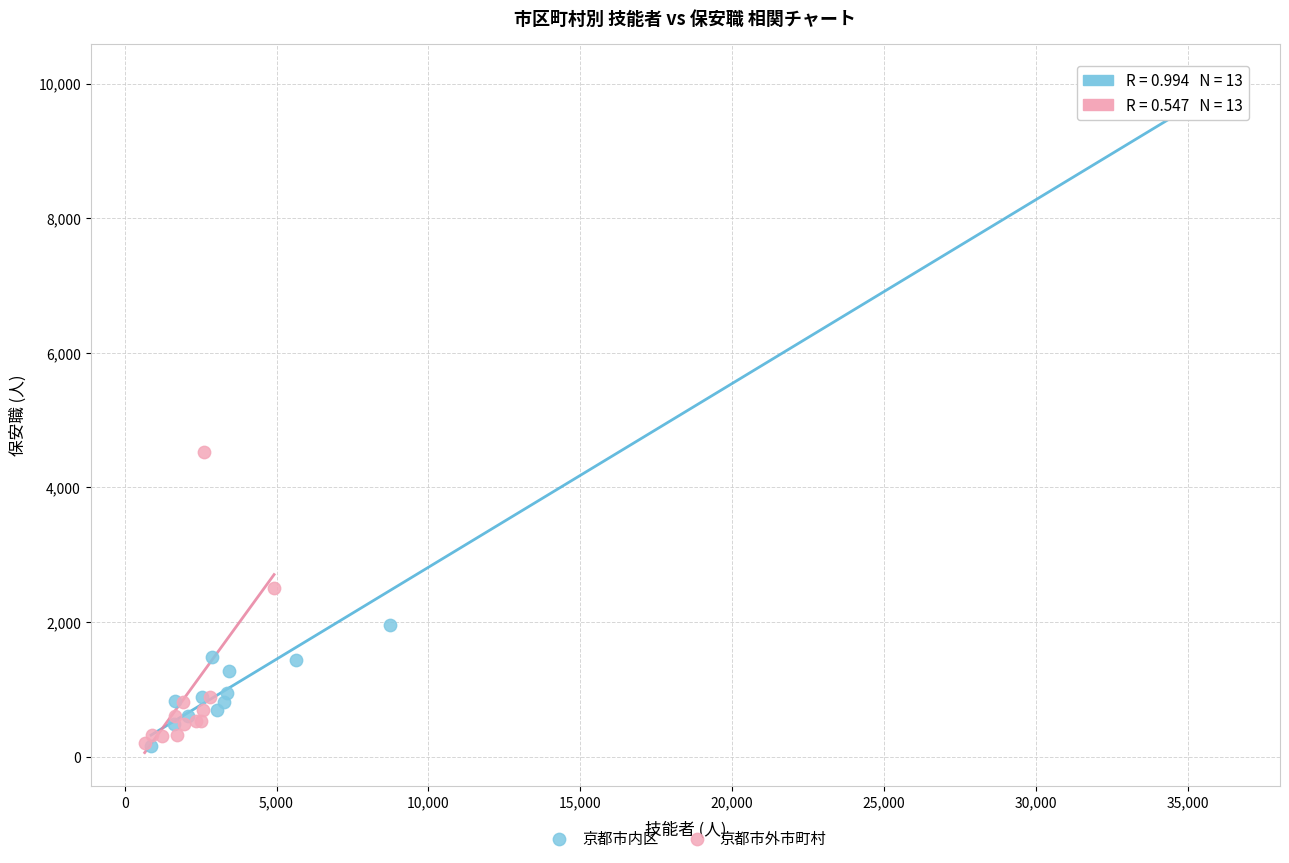

Which series has the widest spread of Y values?

京都市内区